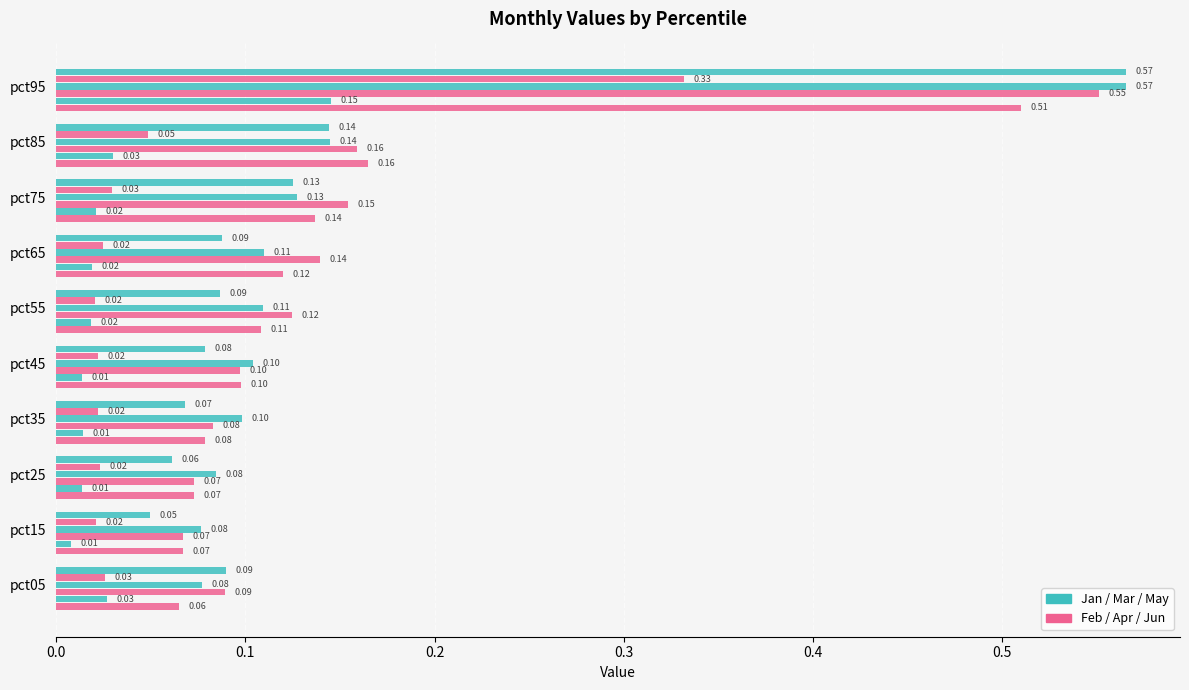

How many data points does each series have?

10